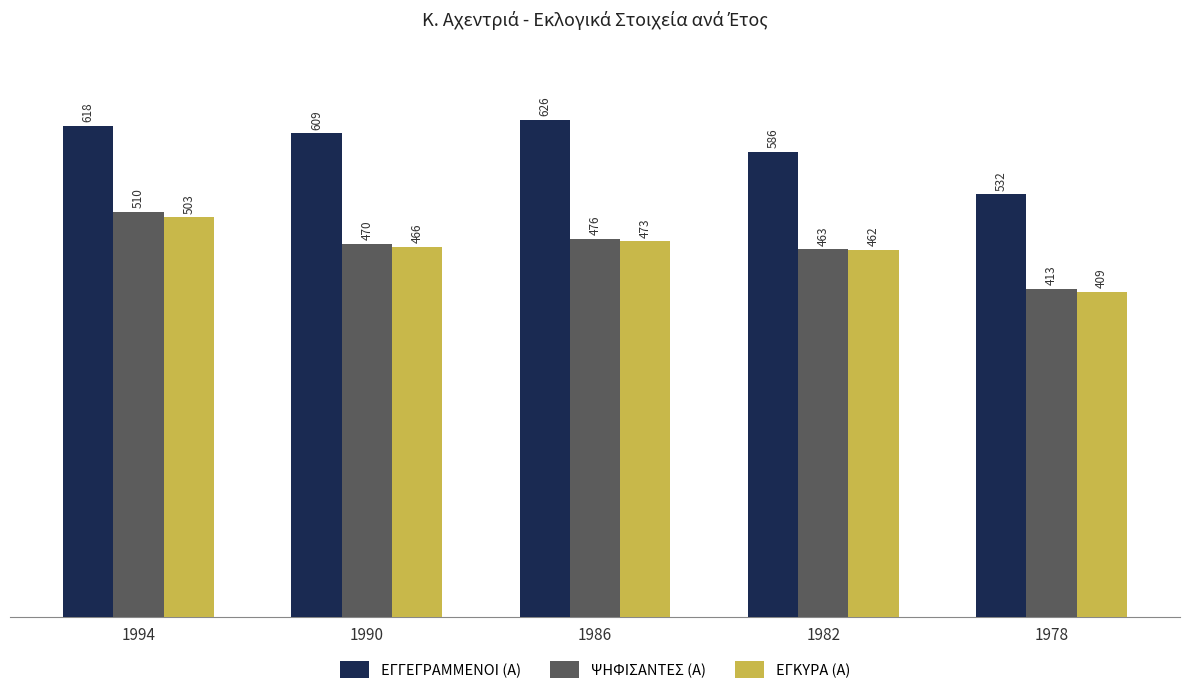

Which series has the largest total across all categories?

ΕΓΓΕΓΡΑΜΜΕΝΟΙ (Α)